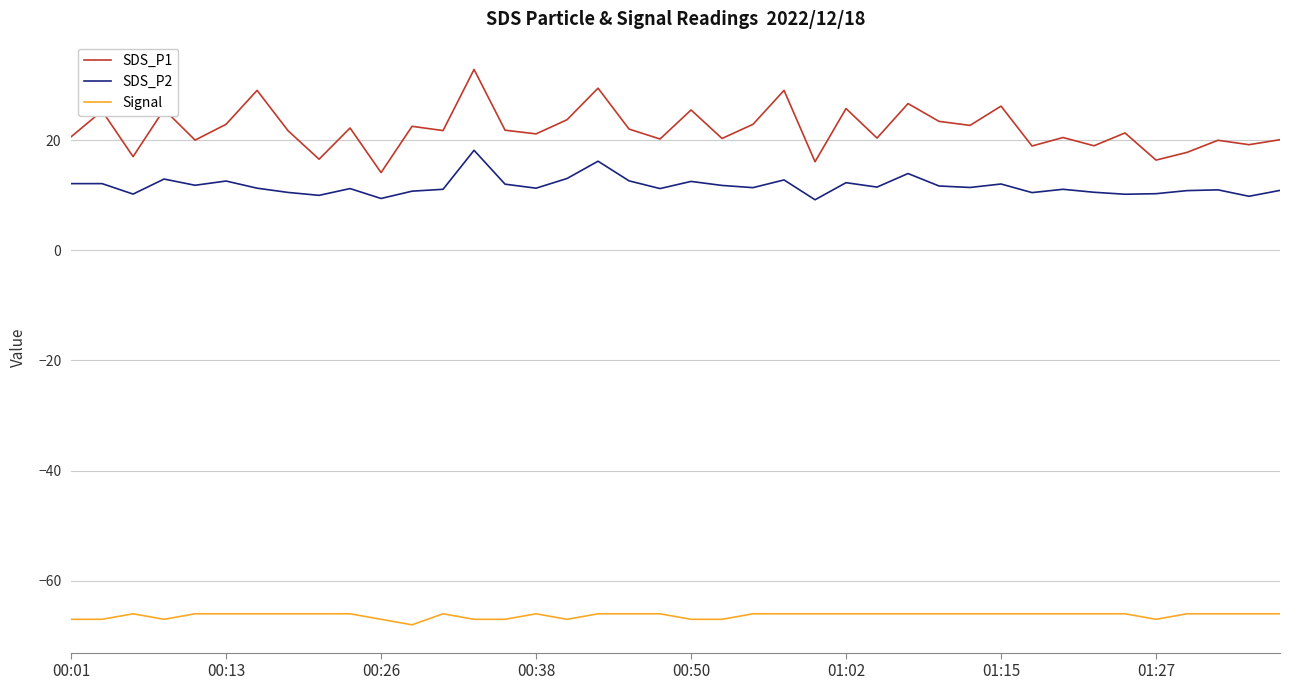

Which series has the largest range (max minus min)?

SDS_P1